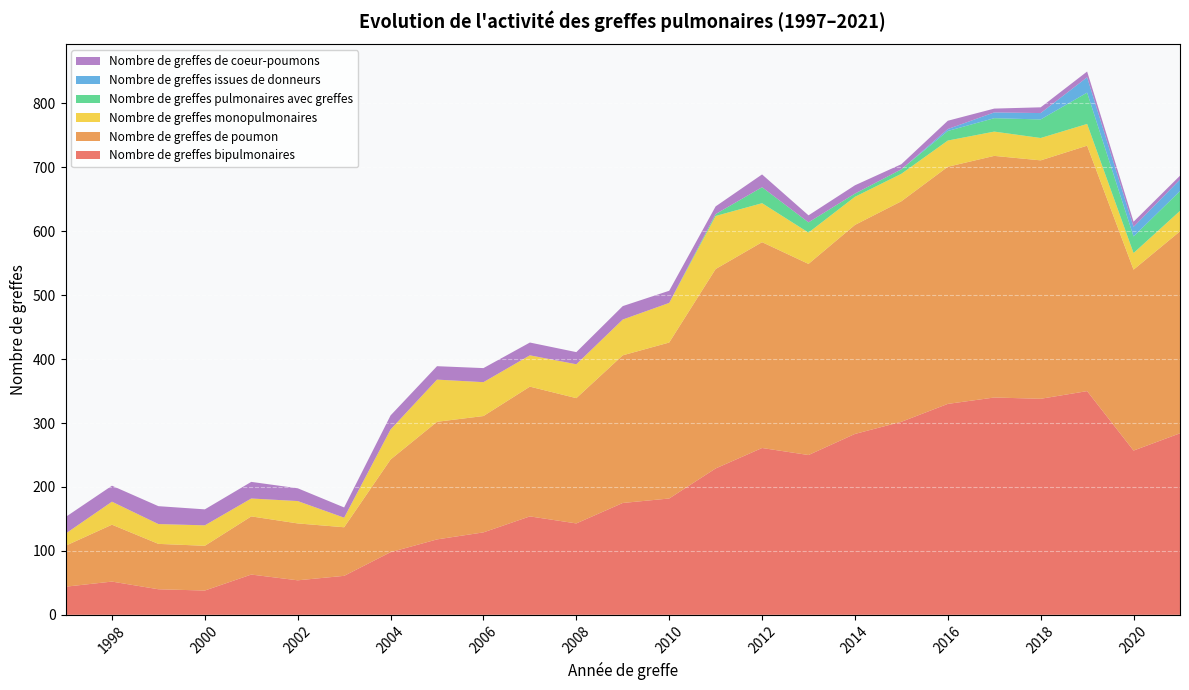

Reading left to right, list all the values displayed in this chart.

Nombre de greffes bipulmonaires: 1997=44	1998=52	1999=40	2000=38	2001=63	2002=54	2003=61	2004=98	2005=118	2006=129	2007=154	2008=143	2009=175	2010=182	2011=229	2012=261	2013=250	2014=283	2015=302	2016=330	2017=340	2018=338	2019=350	2020=257	2021=284
Nombre de greffes de poumon: 1997=64	1998=89	1999=71	2000=70	2001=91	2002=89	2003=76	2004=145	2005=184	2006=182	2007=203	2008=196	2009=231	2010=244	2011=312	2012=322	2013=299	2014=327	2015=345	2016=371	2017=378	2018=373	2019=384	2020=283	2021=316
Nombre de greffes monopulmonaires: 1997=19	1998=36	1999=31	2000=32	2001=28	2002=35	2003=15	2004=47	2005=66	2006=53	2007=49	2008=53	2009=56	2010=62	2011=83	2012=61	2013=49	2014=44	2015=43	2016=41	2017=38	2018=35	2019=34	2020=26	2021=32
Nombre de greffes pulmonaires avec greffes: 1997=0	1998=0	1999=0	2000=0	2001=0	2002=0	2003=0	2004=0	2005=0	2006=0	2007=0	2008=0	2009=0	2010=0	2011=3	2012=25	2013=16	2014=5	2015=7	2016=15	2017=21	2018=29	2019=49	2020=26	2021=31
Nombre de greffes issues de donneurs: 1997=0	1998=0	1999=0	2000=0	2001=0	2002=0	2003=0	2004=0	2005=0	2006=0	2007=0	2008=0	2009=0	2010=0	2011=0	2012=0	2013=0	2014=0	2015=0	2016=3	2017=9	2018=10	2019=24	2020=15	2021=18
Nombre de greffes de coeur-poumons: 1997=26	1998=25	1999=28	2000=25	2001=26	2002=20	2003=16	2004=22	2005=21	2006=22	2007=20	2008=19	2009=21	2010=19	2011=12	2012=20	2013=11	2014=13	2015=8	2016=13	2017=6	2018=9	2019=9	2020=8	2021=6